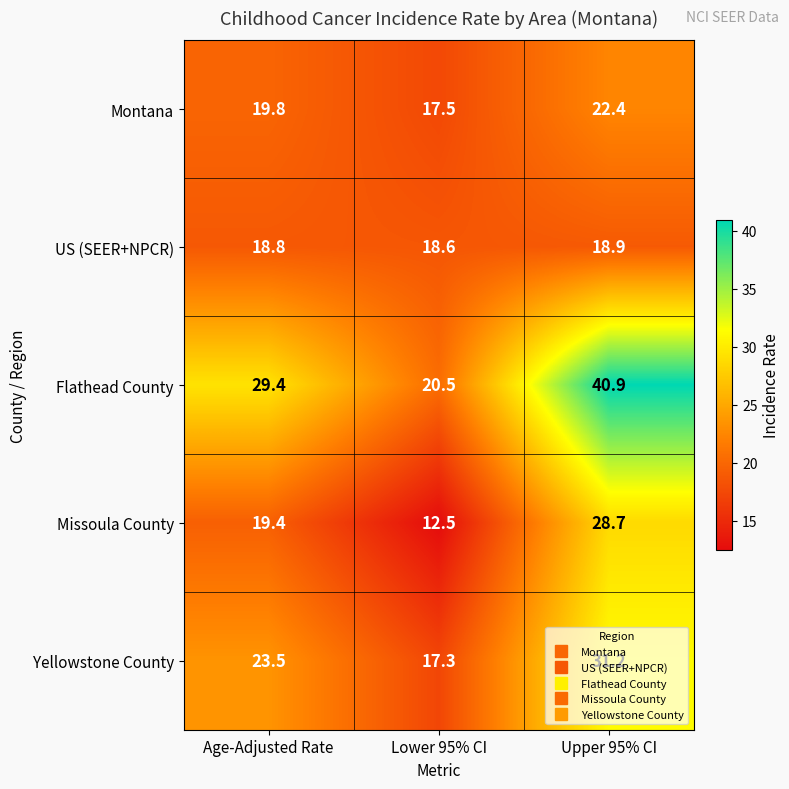

Between Age-Adjusted Rate and Upper 95% CI, which series saw the biggest shift?

Flathead County